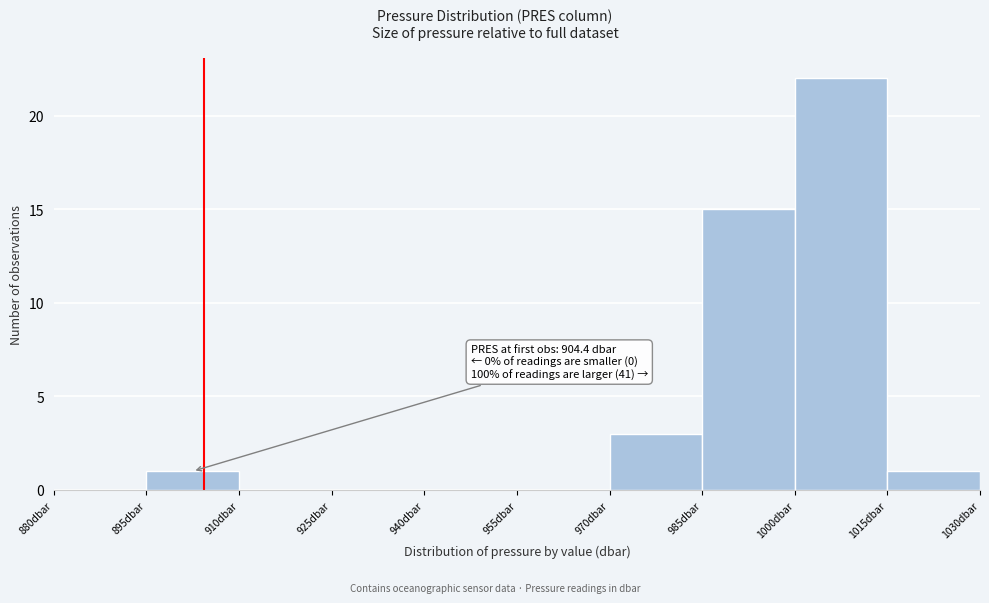

Which range on the x-axis has the tallest bar?

1000 to 1015